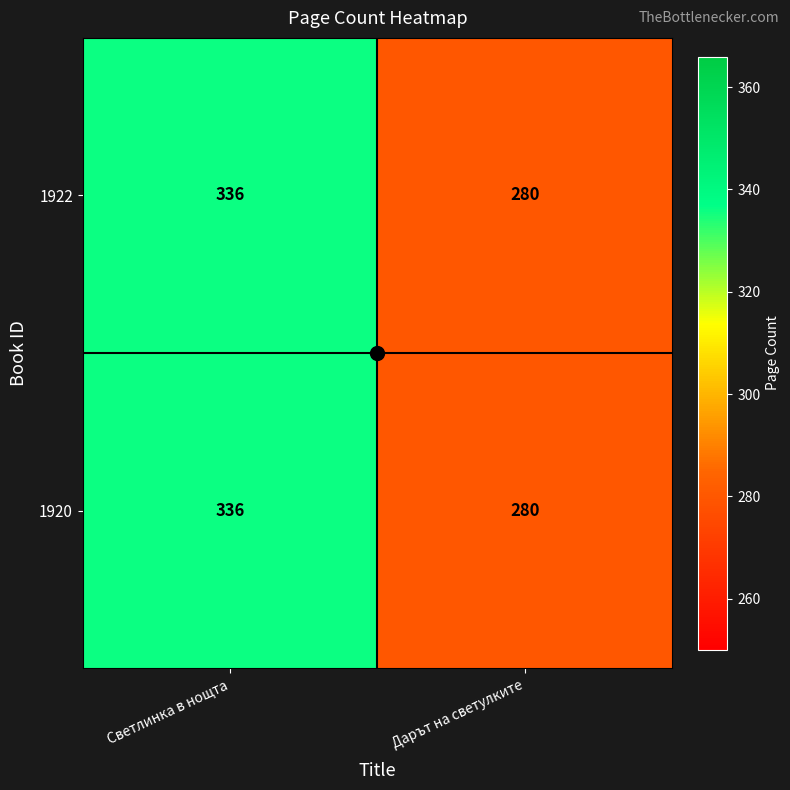

What is the difference between the 1922 values at Светлинка в нощта and Дарът на светулките?

56